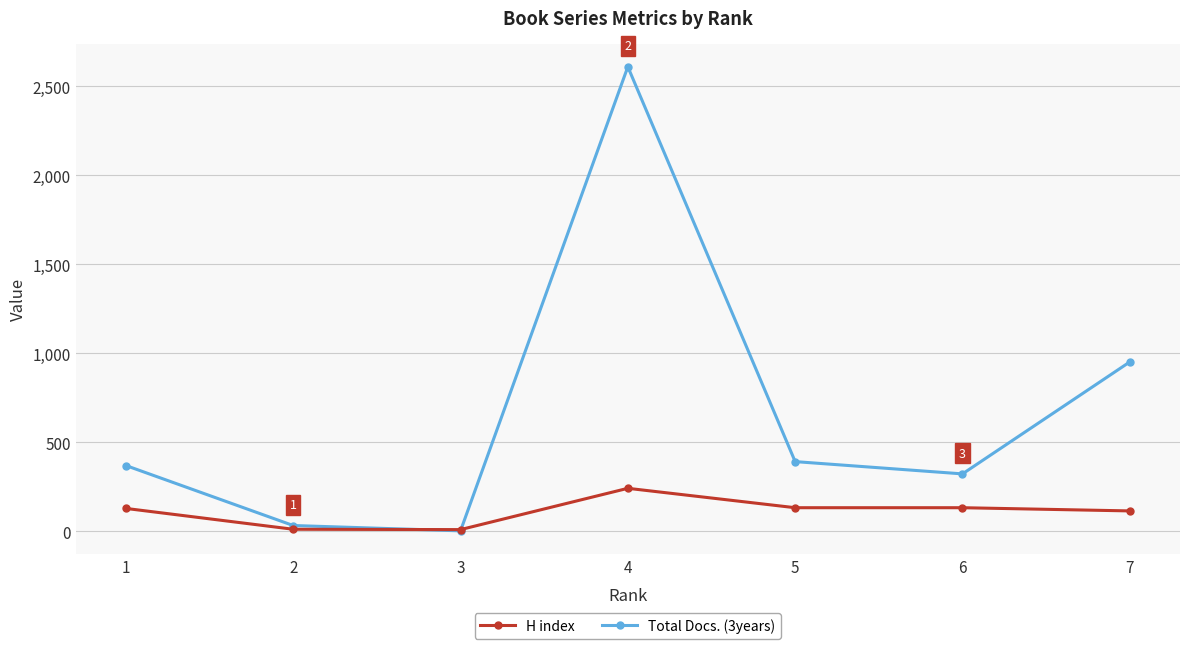

What is the difference between the maximum and minimum values in the Total Docs. (3years) series?

2607